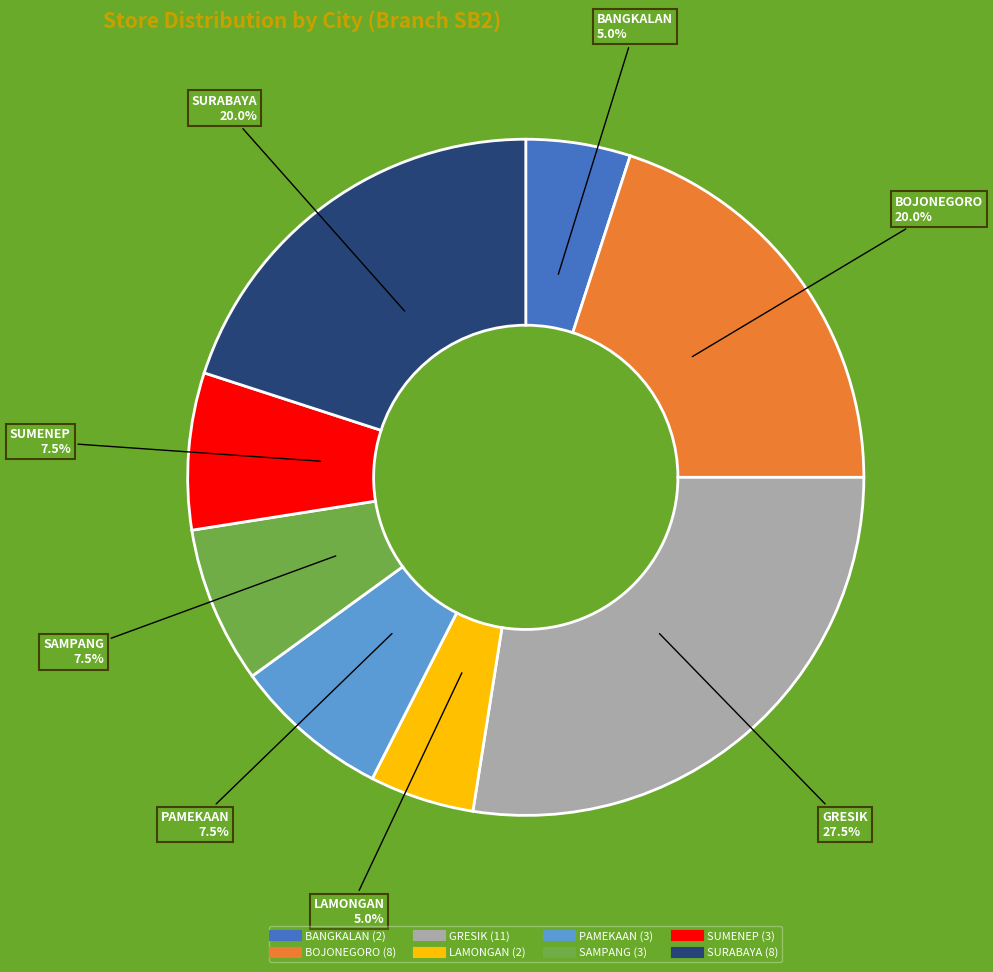

Count the number of slices in the pie.

8